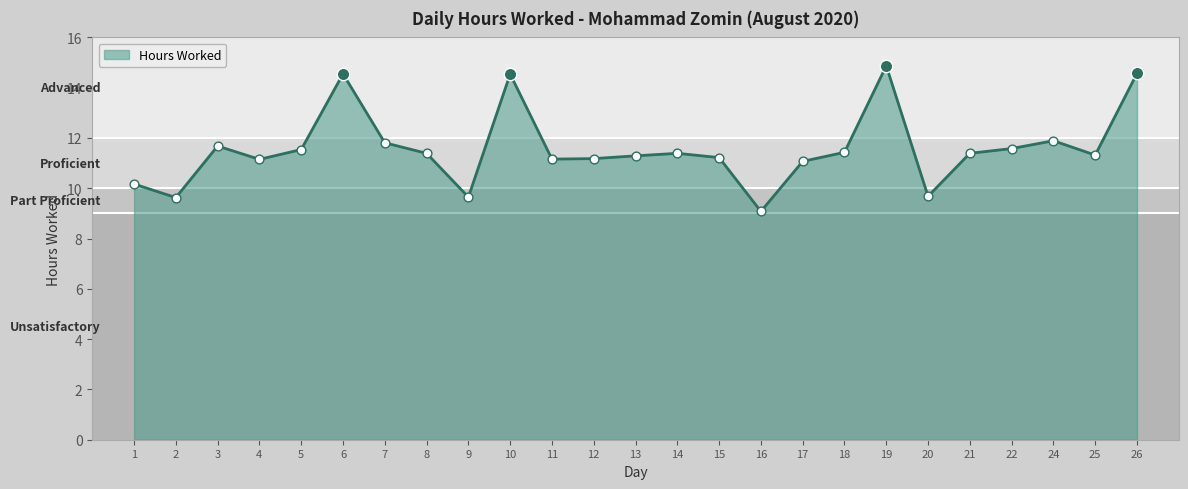

What is the ratio of the value at 8 to the value at 19?

0.8